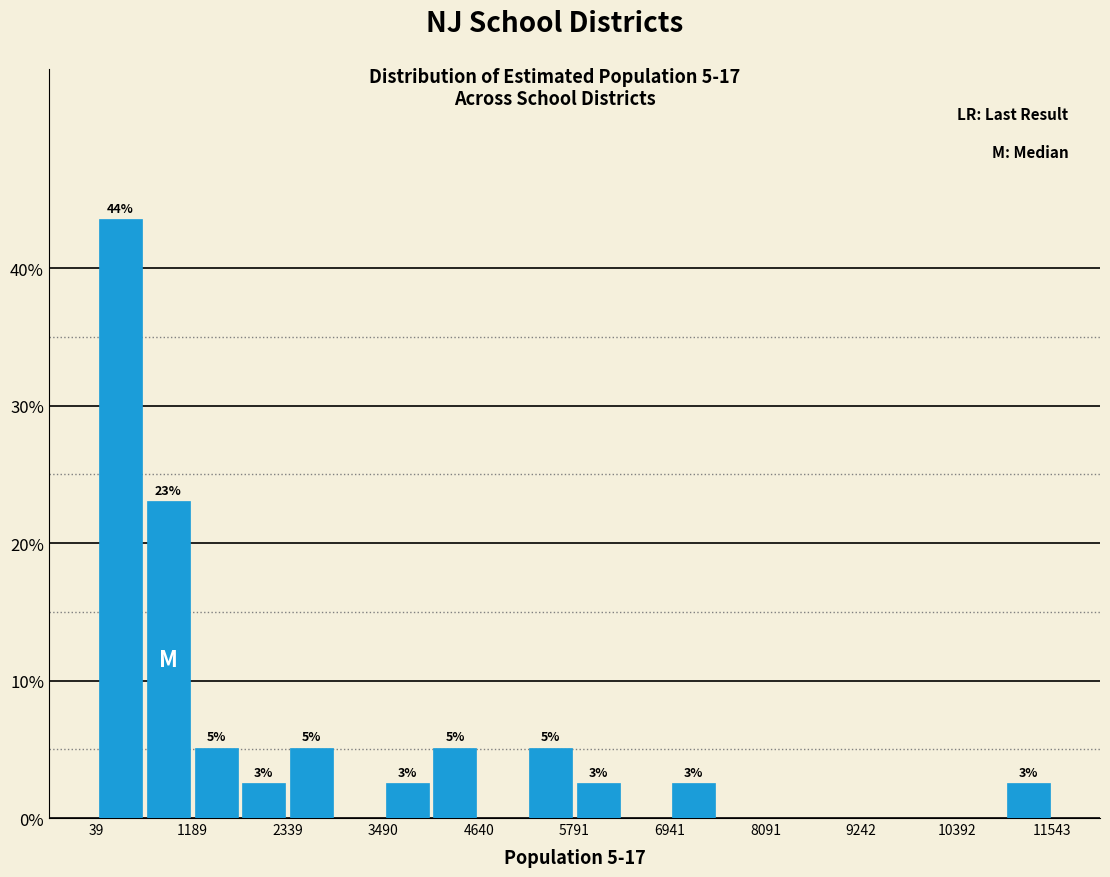

Around what value on the x-axis is the tallest bar? Give the approximate position of its centre, as read against the axis.

400